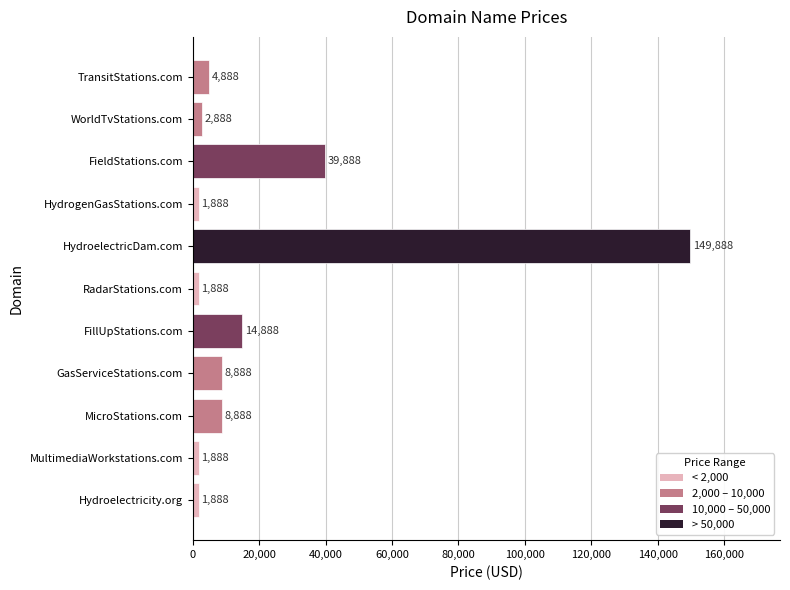

Which category has the highest value across all series?

HydroelectricDam.com